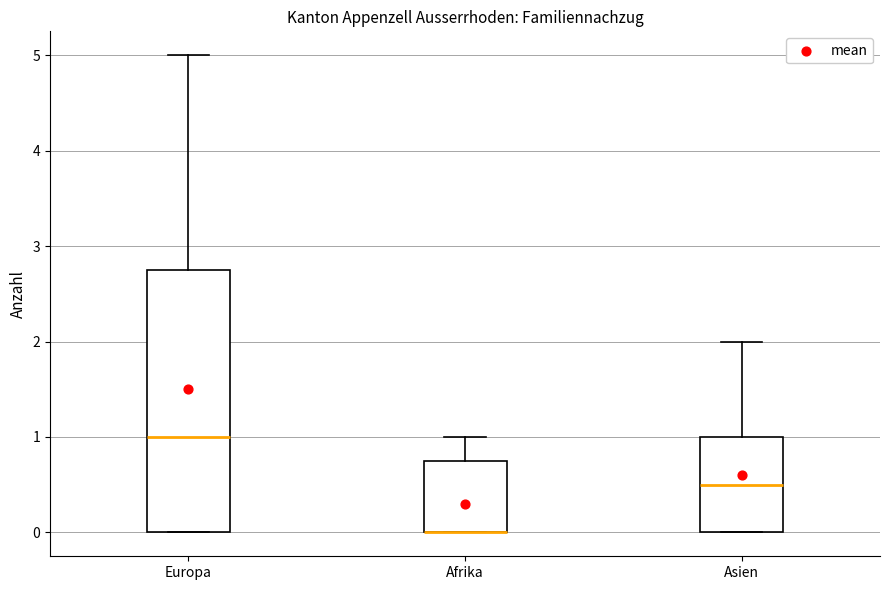

Reading left to right, transcribe this box plot: for each box, give where its median line is, the range the box spans, and where its two whiskers end, as read against the y-axis. The values are not printed on the chart, so give them approximately, as read against the axis.

Europa: median 1.0, box 0.0 to 2.8, whiskers 0.0 to 5.0
Afrika: median 0.0 (drawn on the box's lower edge), box 0.0 to 0.8, whiskers 0.0 to 1.0
Asien: median 0.5, box 0.0 to 1.0, whiskers 0.0 to 2.0